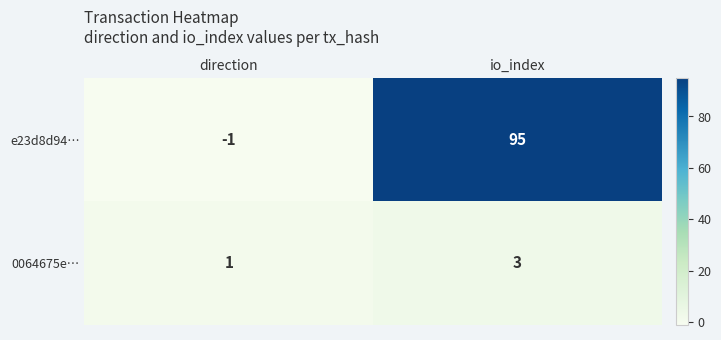

At which category is the sum across all series the highest?

io_index